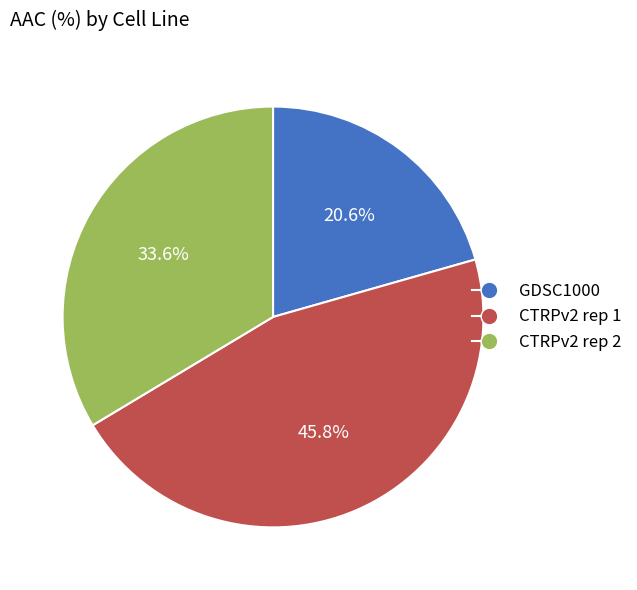

Rank the categories by value from lowest to highest.

GDSC1000, CTRPv2 rep 2, CTRPv2 rep 1